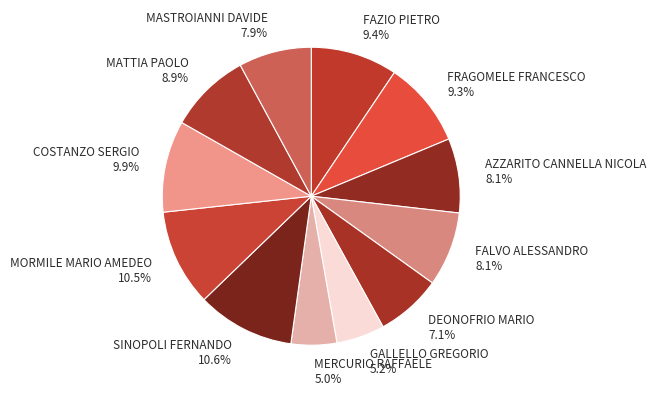

Approximately how many times larger is the value at COSTANZO SERGIO compared to MORMILE MARIO AMEDEO?

0.9